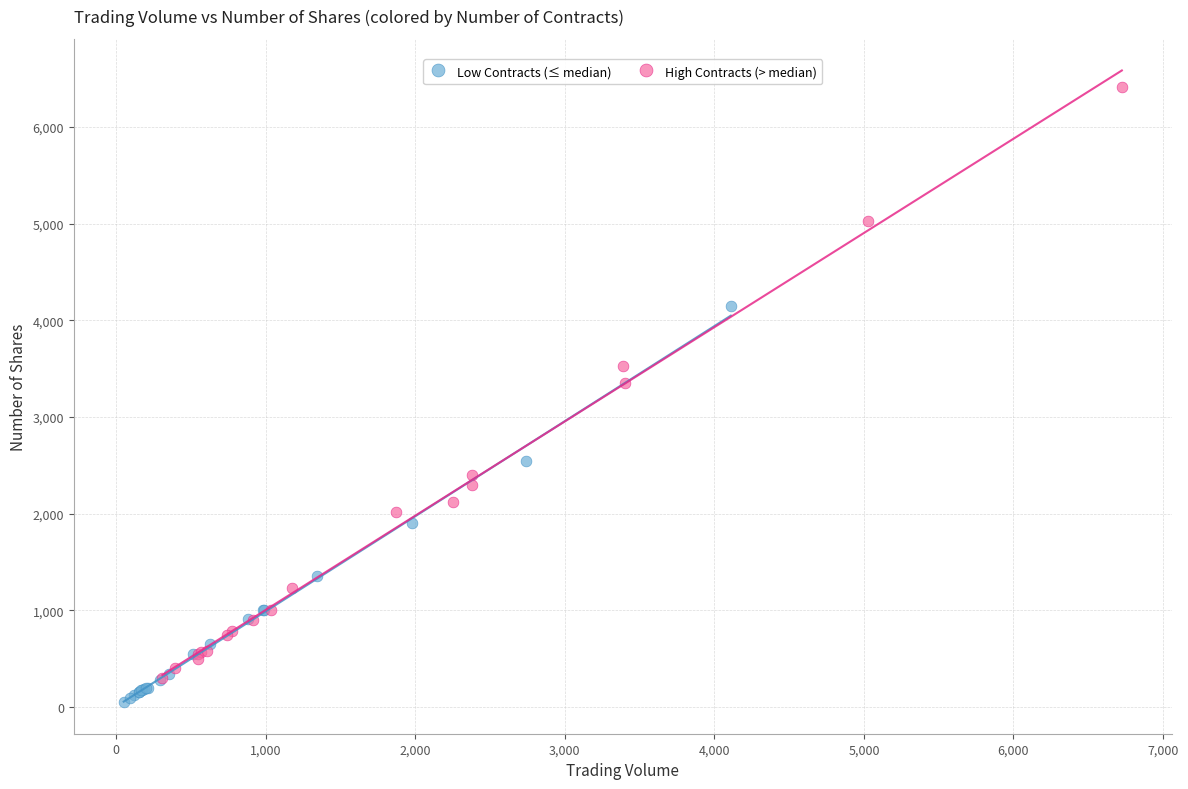

Which series contains the highest Y value?

High Contracts (> median)